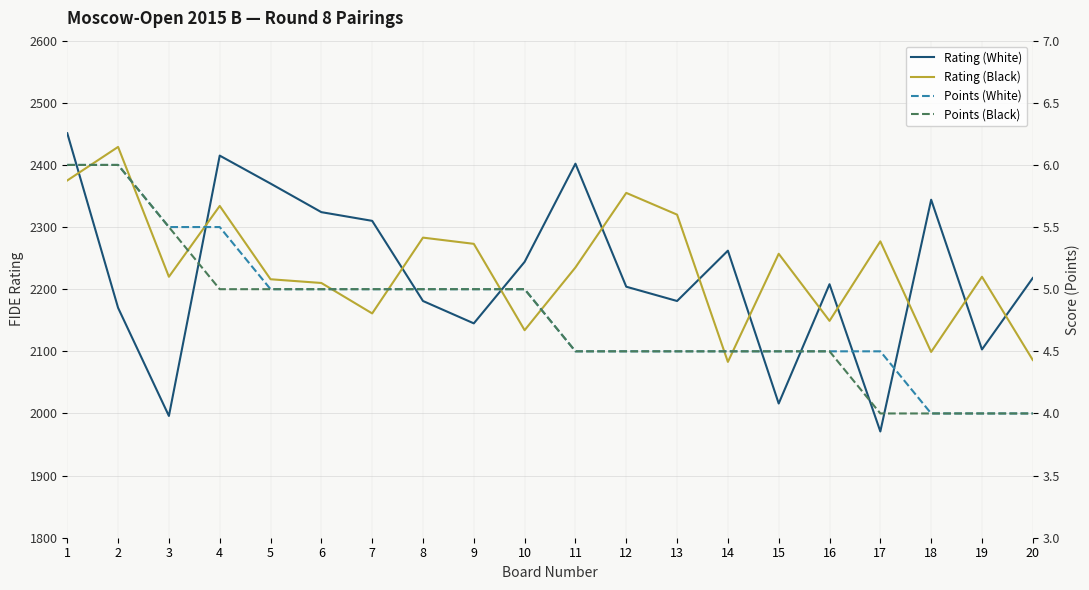

True or false: Rating (Black) and Points (Black) intersect in this chart.

False